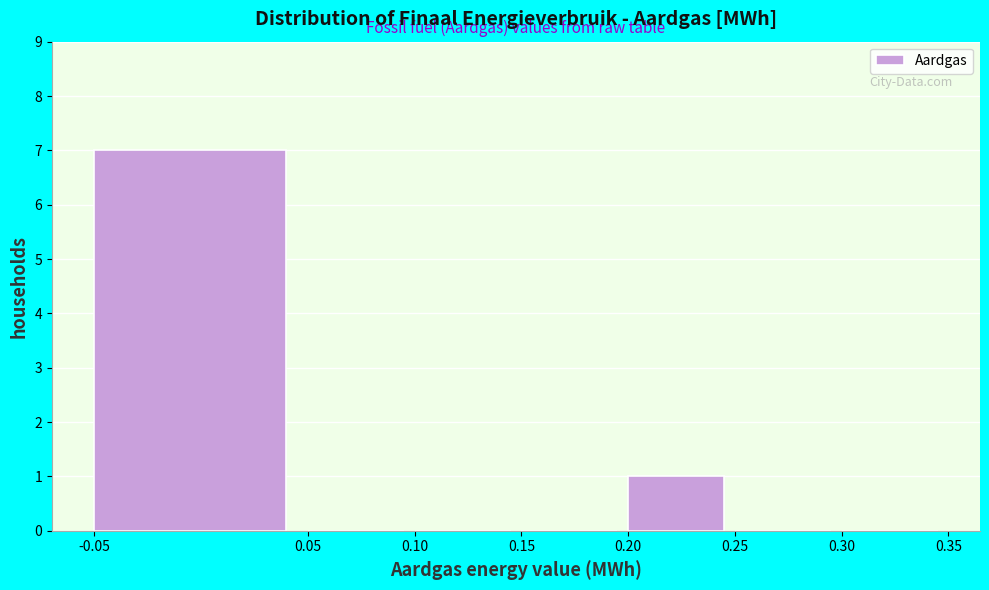

Reading left to right, list every bar in this chart as the range it spans on the x-axis followed by its height. The values are not printed on the chart, so give them approximately, as read against the axis.

-0.05 to 0.05: 7
0.05 to 0.10: 0
0.10 to 0.15: 0
0.15 to 0.20: 0
0.20 to 0.25: 1
0.25 to 0.30: 0
0.30 to 0.35: 0